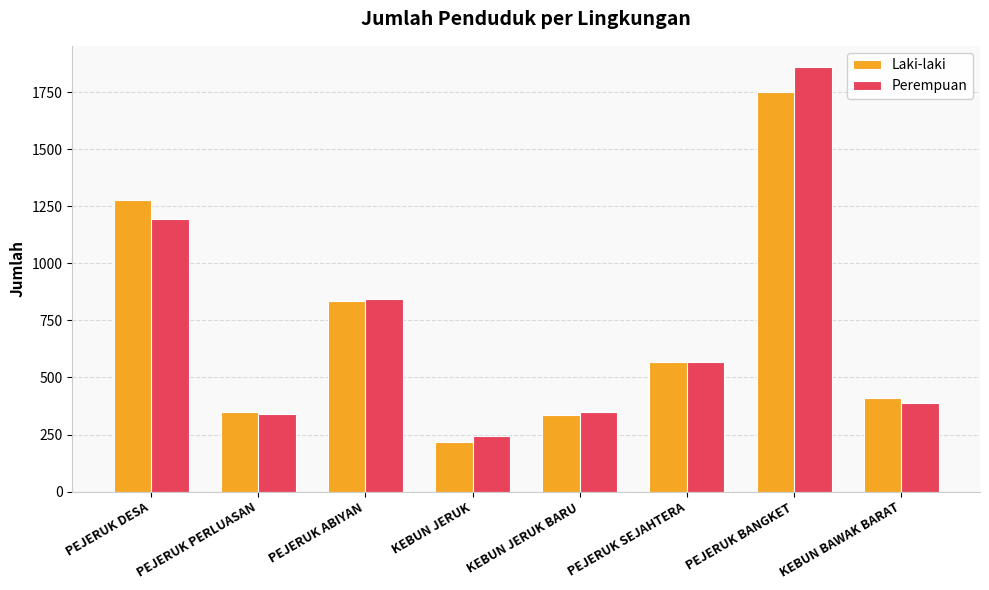

What is the spread (max minus min) of values at PEJERUK SEJAHTERA?

1